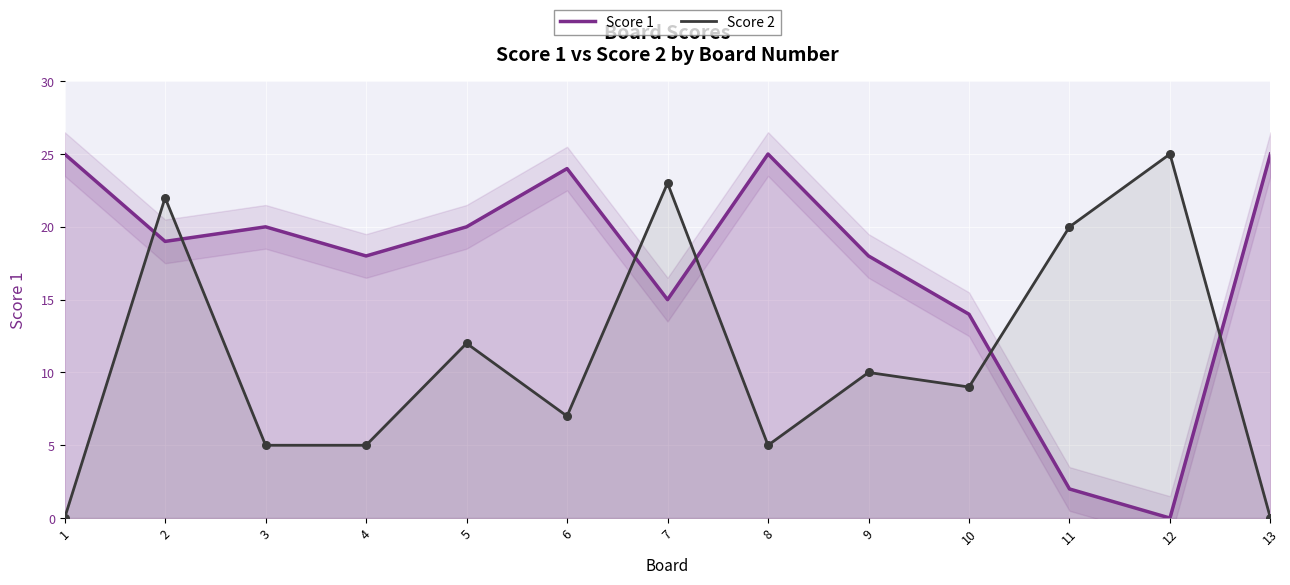

What are all the series names shown in the legend?

Score 1, Score 2